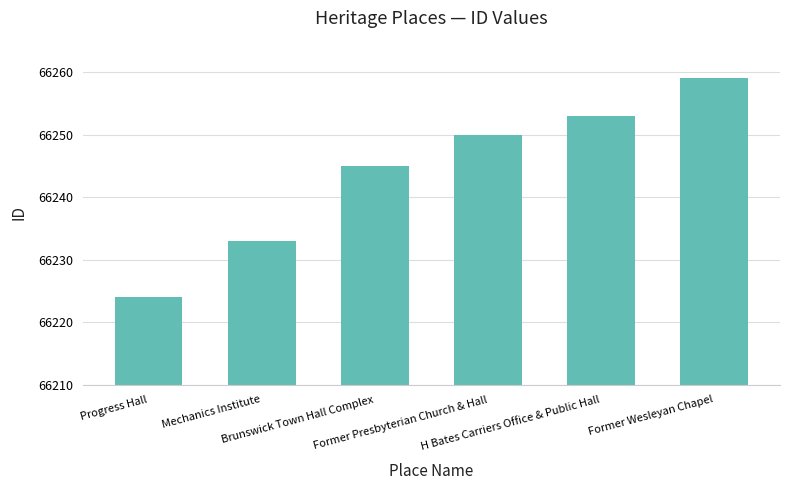

Which label corresponds to the largest value in the chart?

Former Wesleyan Chapel